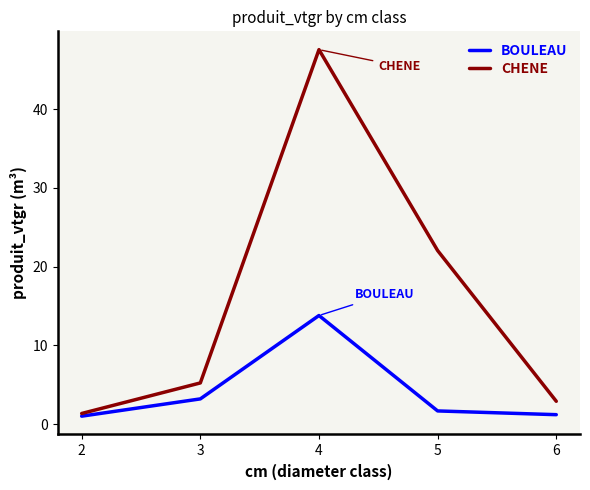

What are all the series names shown in the legend?

BOULEAU, CHENE